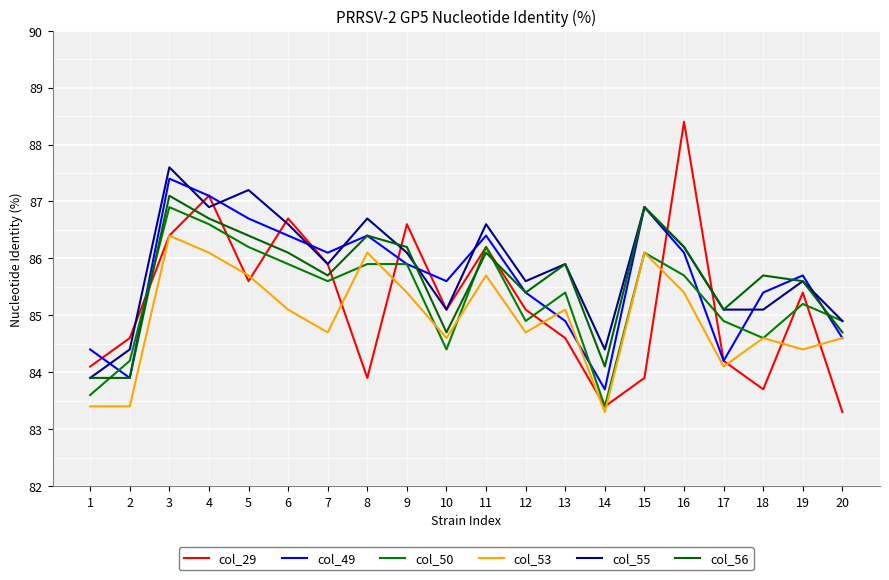

Does the chart display data point markers on the line(s)?

No